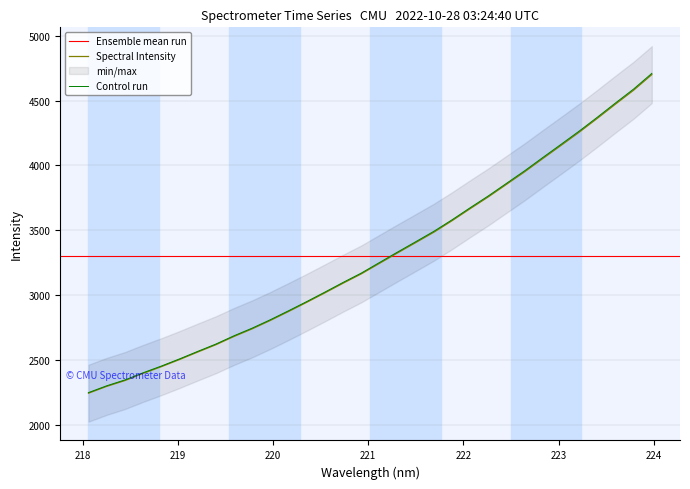

Rank the categories by value from lowest to highest.

218.0596, 218.2508, 218.442, 218.6332, 218.8244, 219.0156, 219.2067, 219.3979, 219.589, 219.7801, 219.9712, 220.1623, 220.3533, 220.5444, 220.7354, 220.9264, 221.1174, 221.3083, 221.4993, 221.6902, 221.8812, 222.0721, 222.263, 222.4538, 222.6447, 222.8355, 223.0264, 223.2172, 223.408, 223.5987, 223.7895, 223.9802